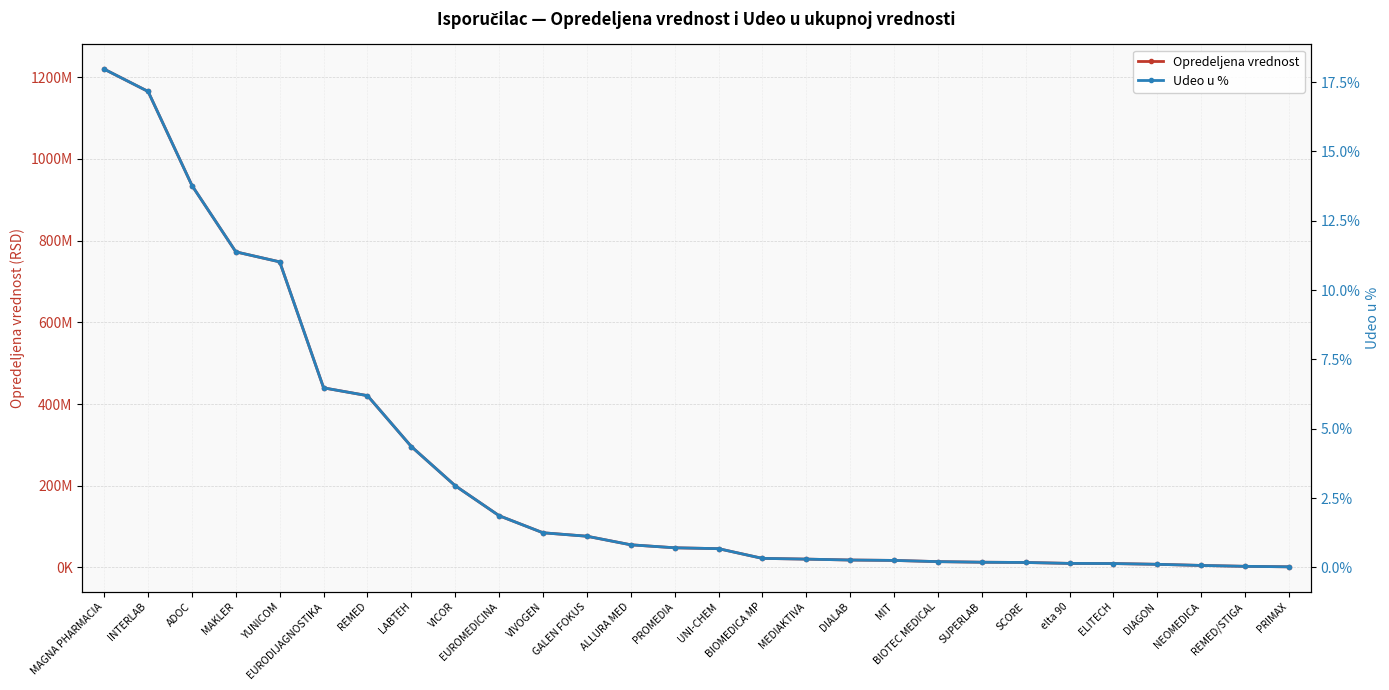

What is the label of the 9th point from the left?

VICOR